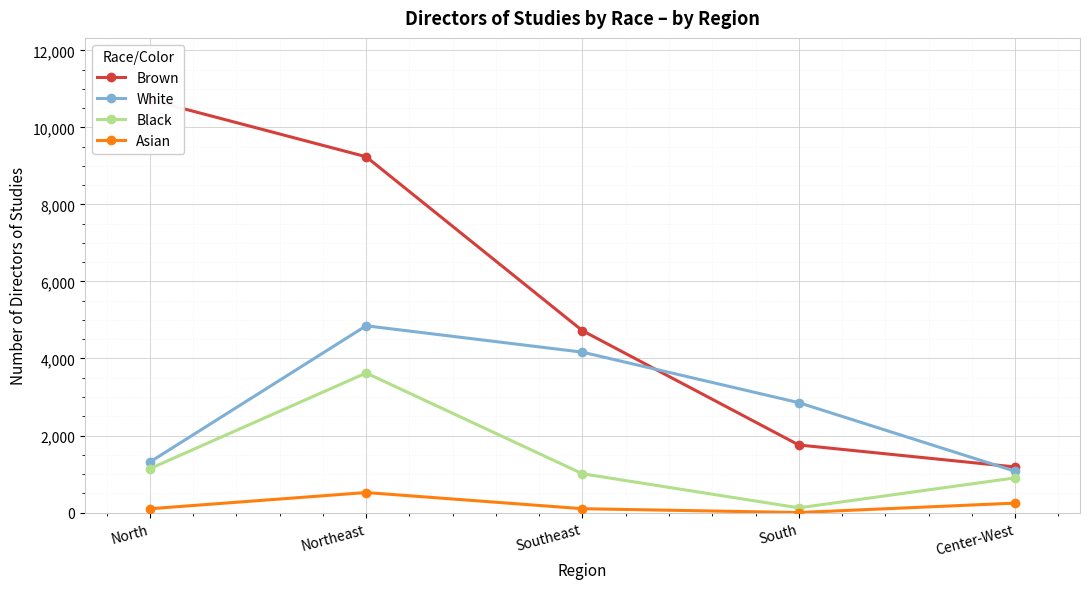

True or false: White has a value of 450 at Center-West.

False